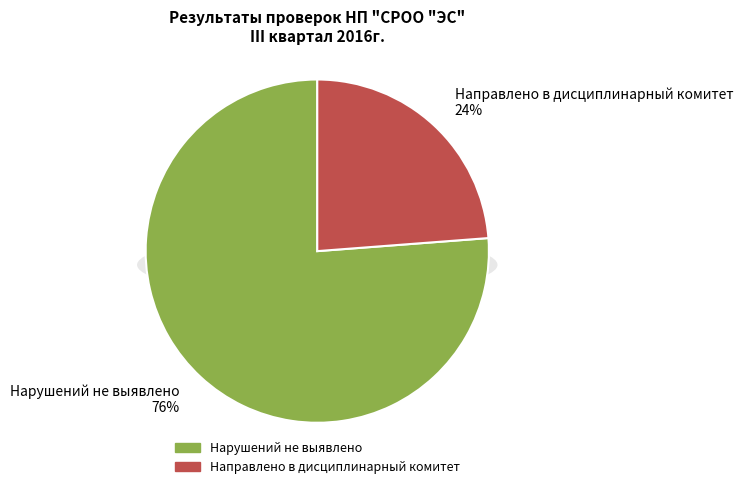

What percentage is the Нарушений не выявлено slice, to the nearest percent?

76%